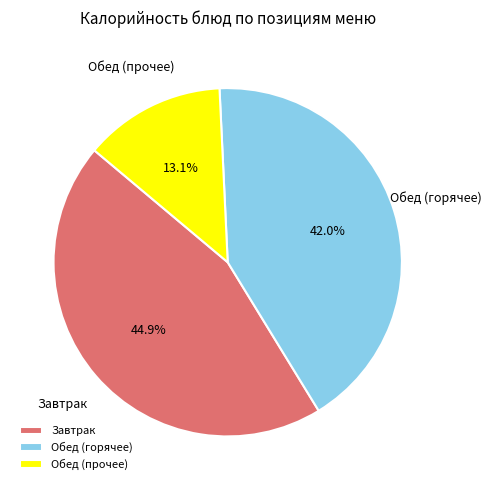

How many segments does this pie chart have?

3